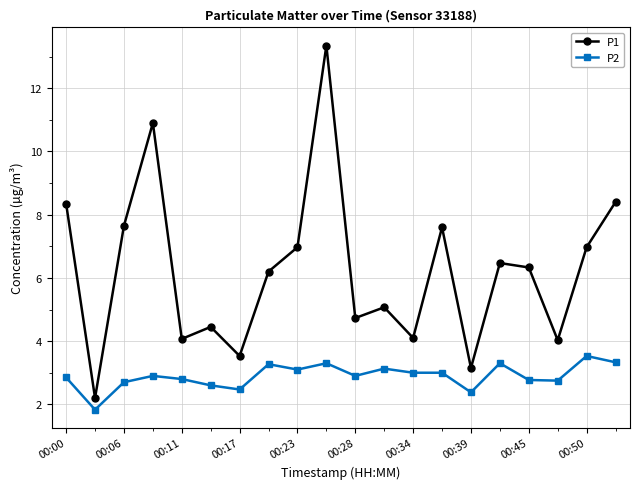

What is the sum of all P2 values?

57.9